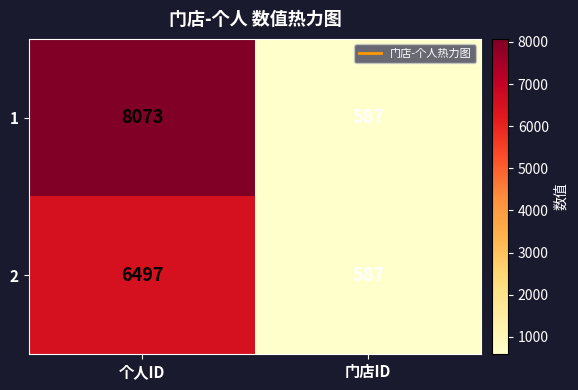

List the series in order of their overall mean, lowest first.

2, 1